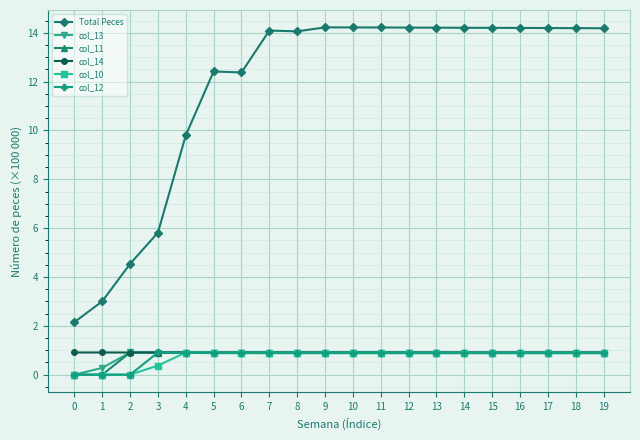

The col_12 series shows 0.0 at 0. True or false?

True